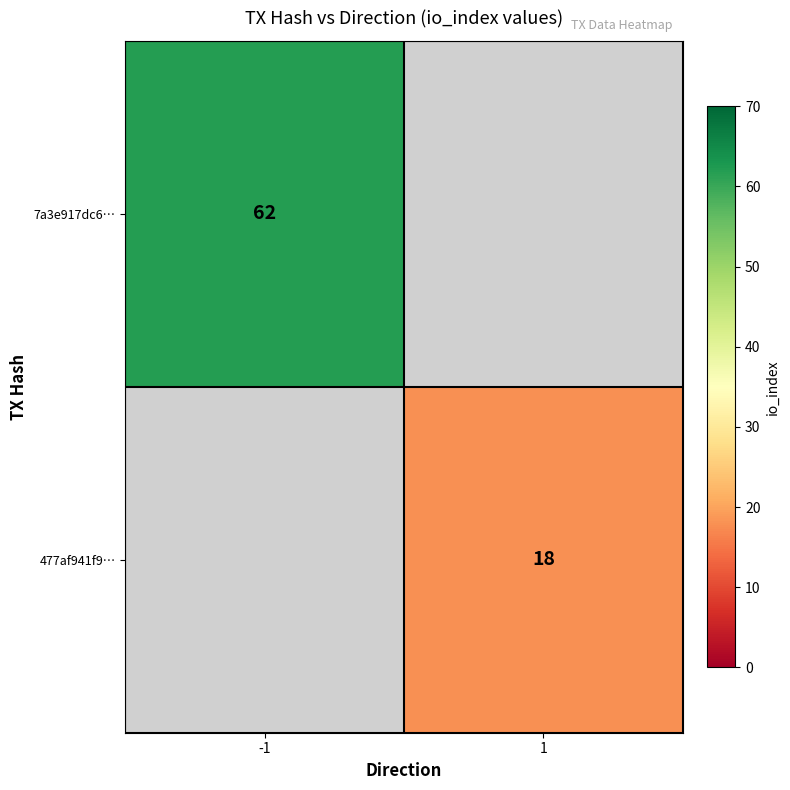

True or false: 7a3e917dc6… has a value of 25 at -1.

False